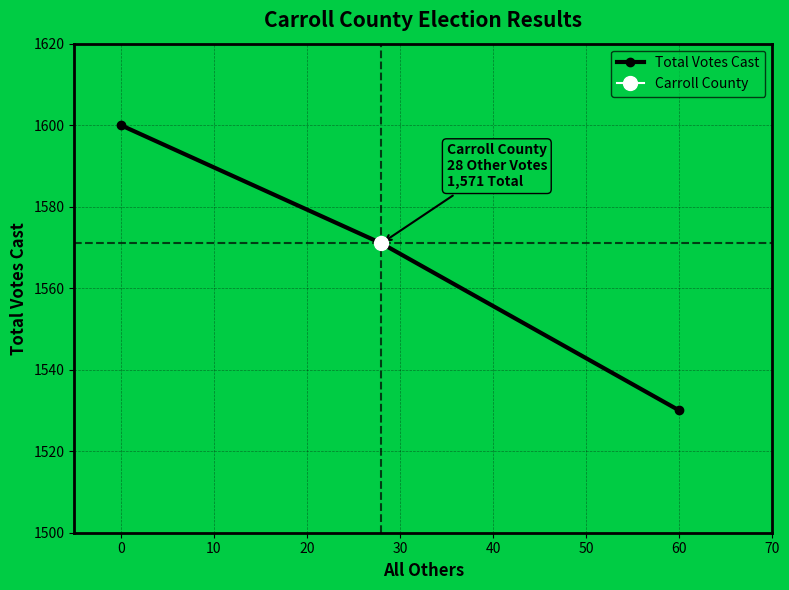

Count the number of values greater than 1571.

1